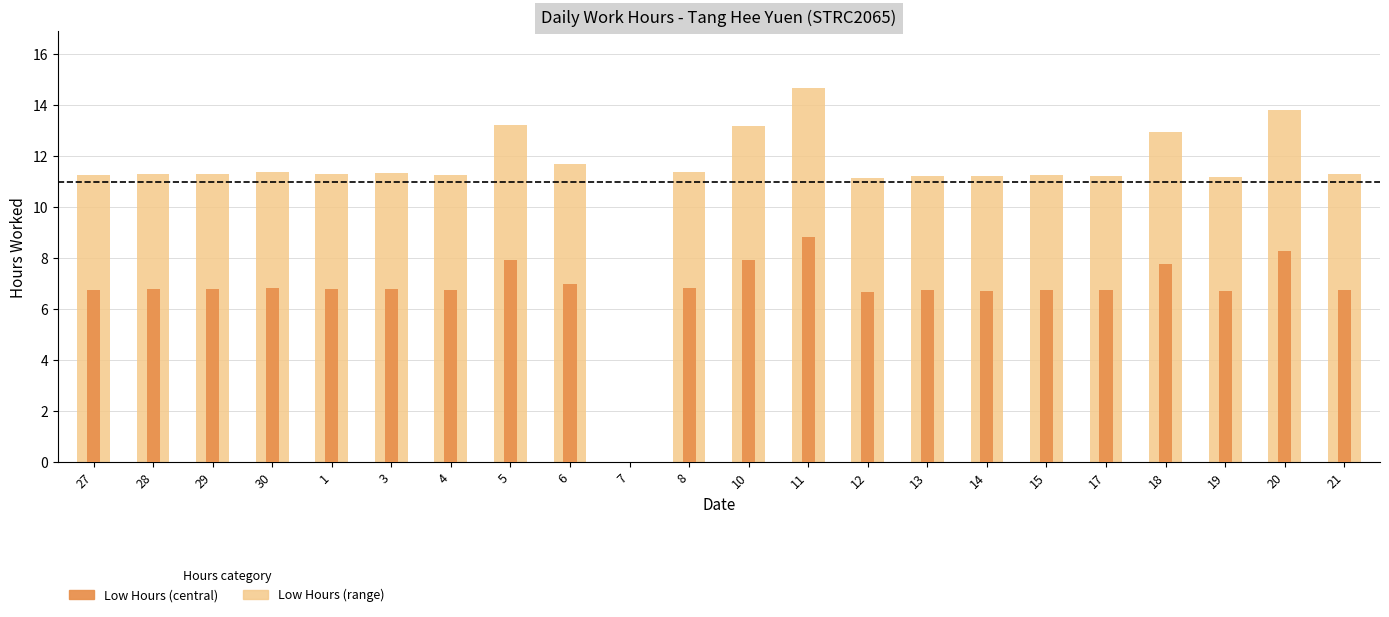

Which category has the lowest value across all series?

7